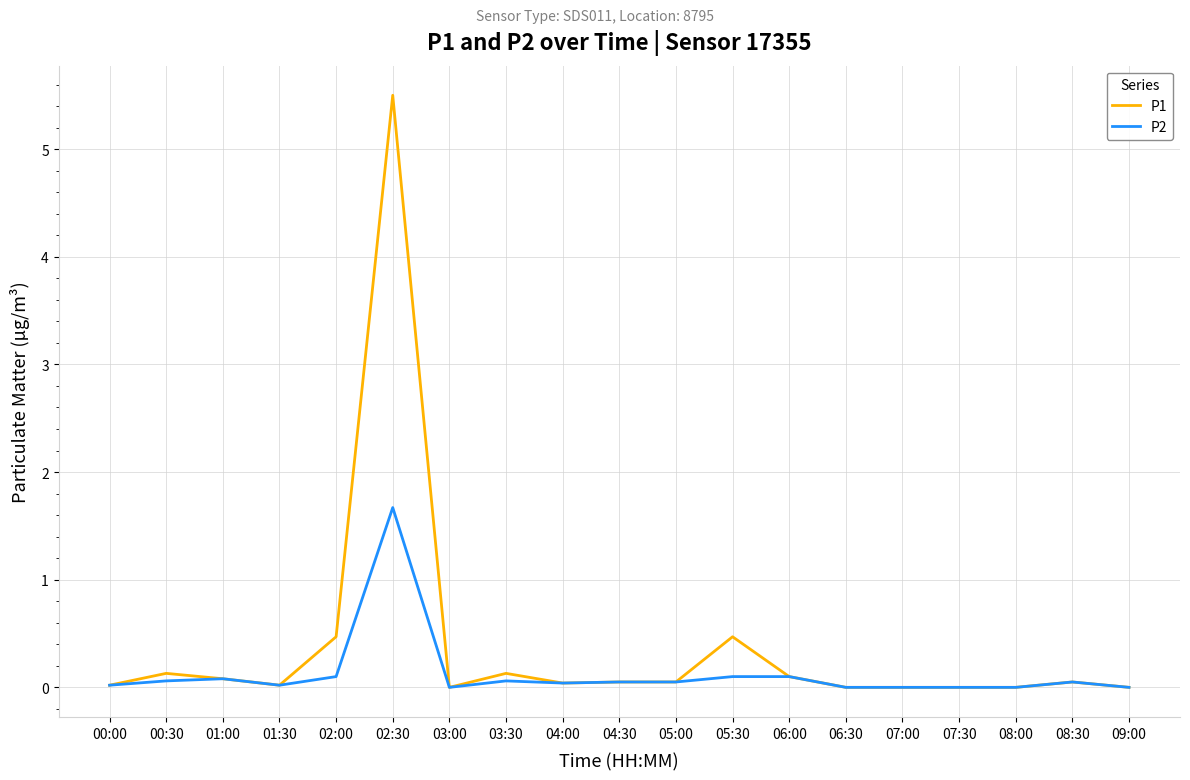

Which series has the largest total across all categories?

P1